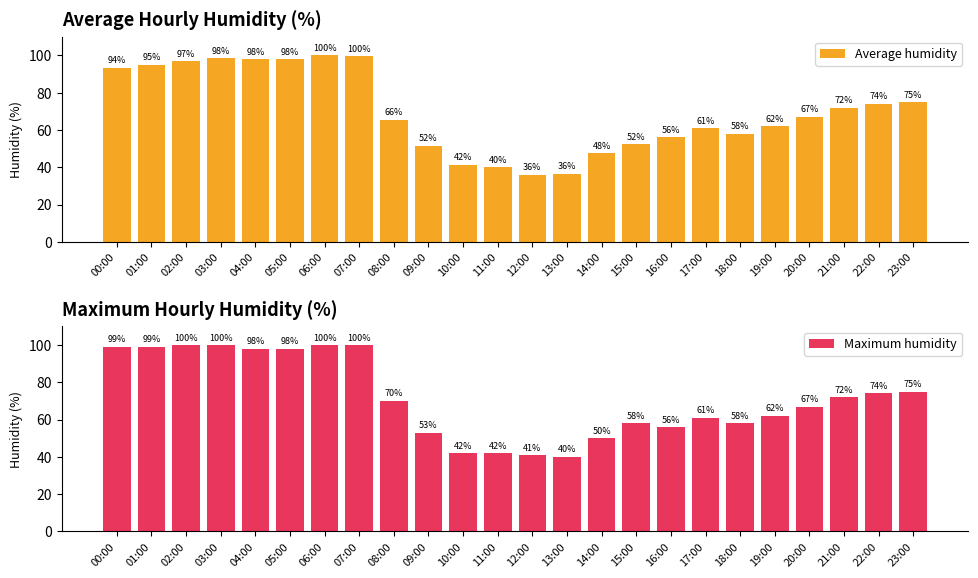

At how many categories does at least one series exceed 43?

20